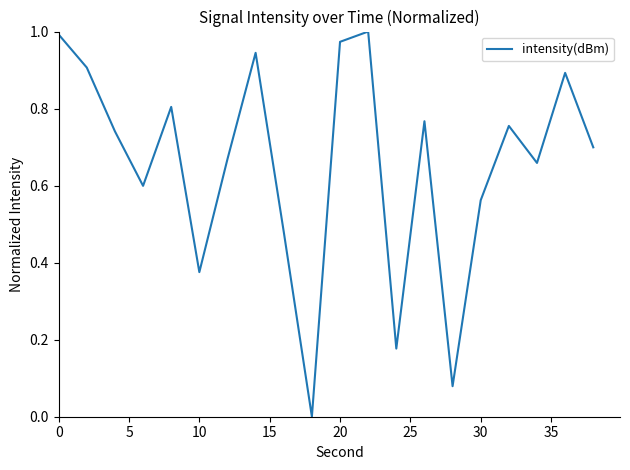

How many values exceed 0?

19